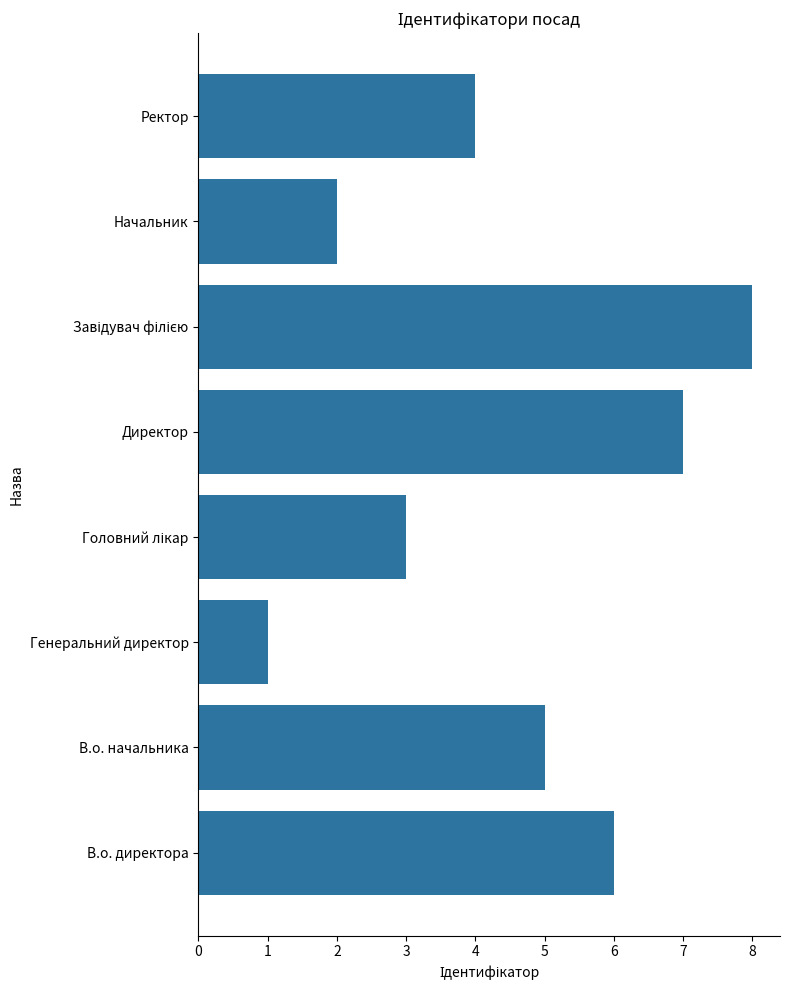

What is the smallest value displayed?

1